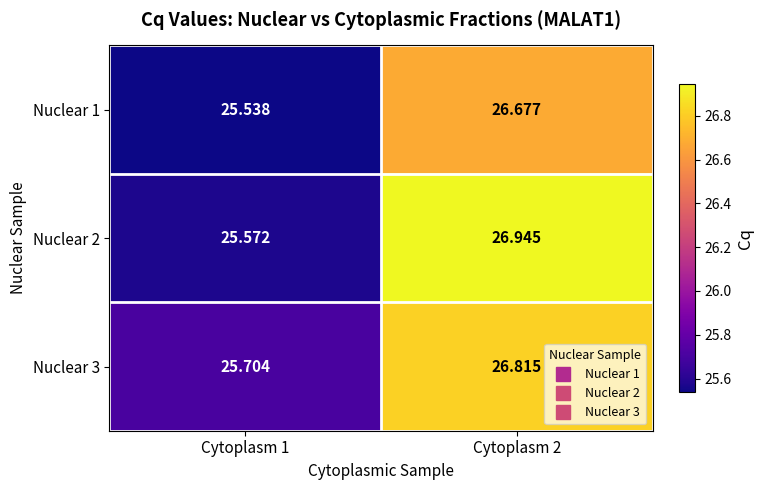

Which series has the largest total across all categories?

Nuclear 3